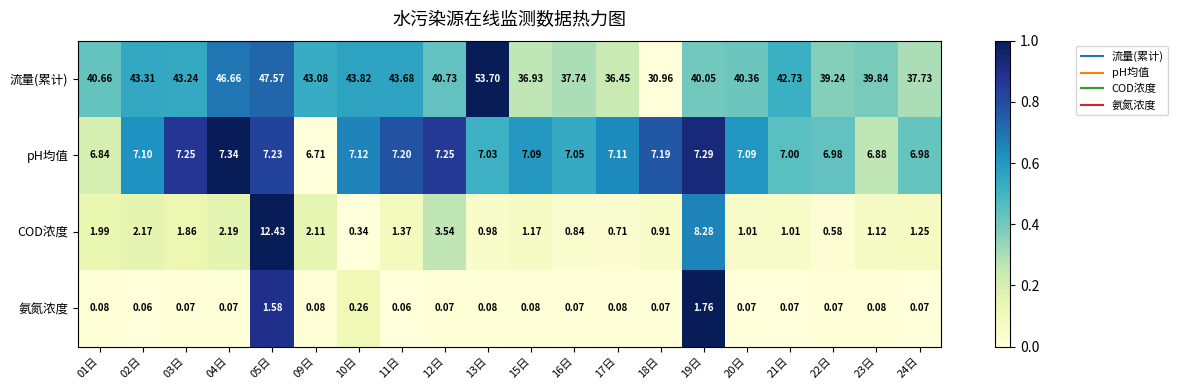

How many data points does each series have?

20